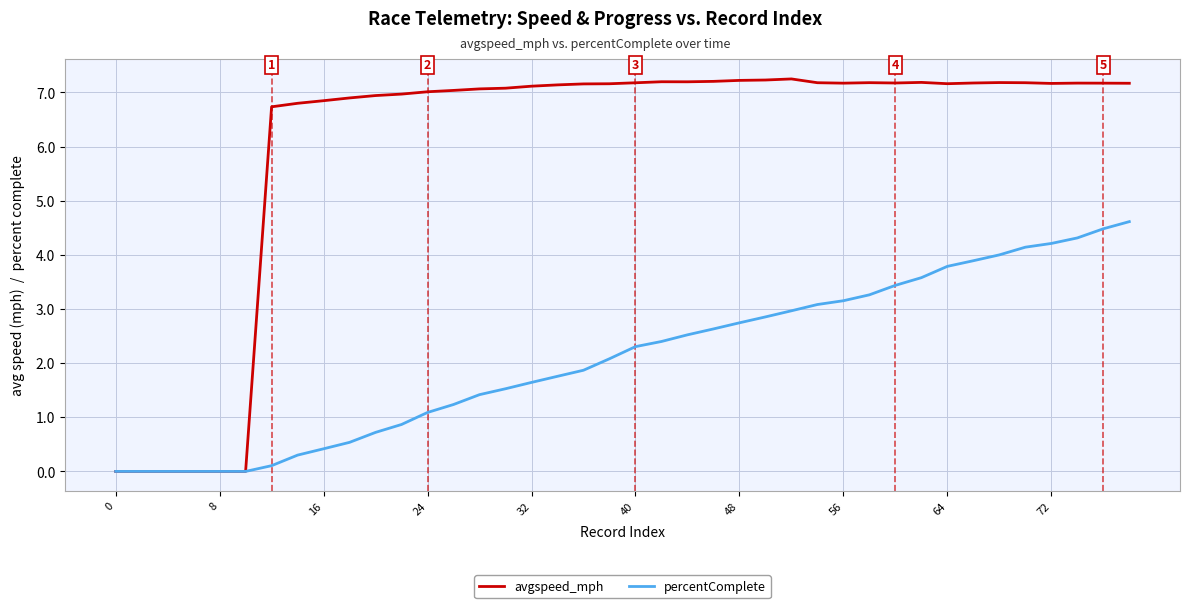

Which series has the widest spread of values?

avgspeed_mph